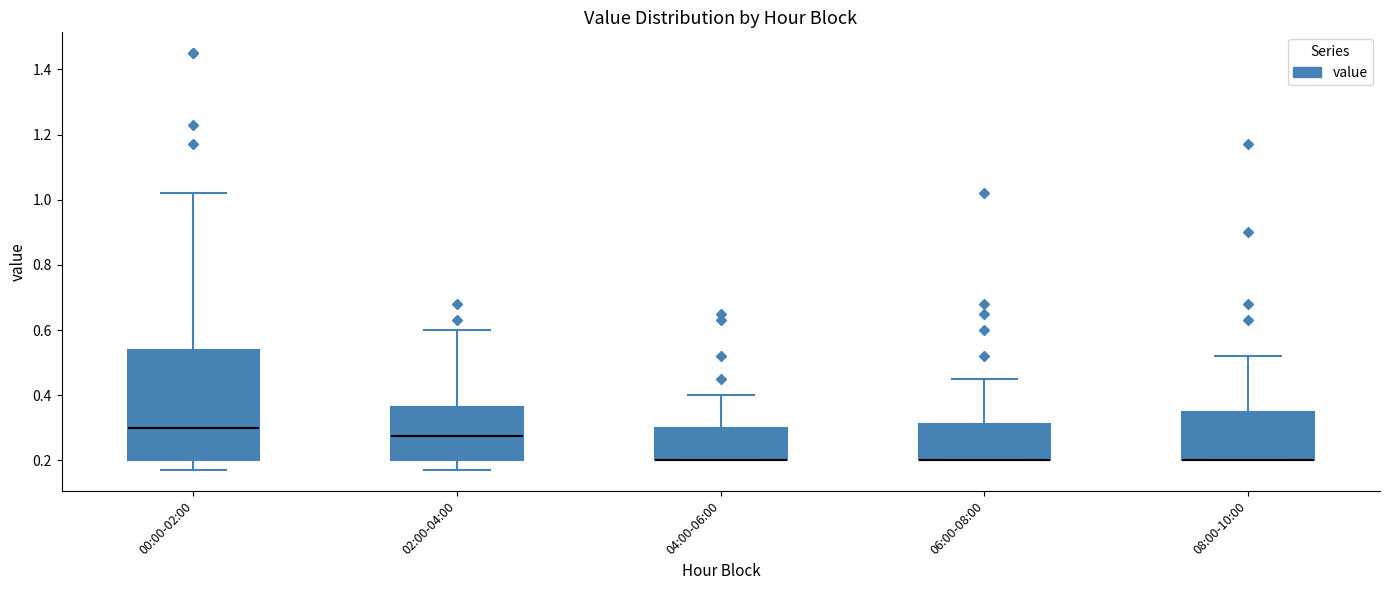

Comparing the boxes themselves (not the whiskers), which one is the tallest?

00:00-02:00